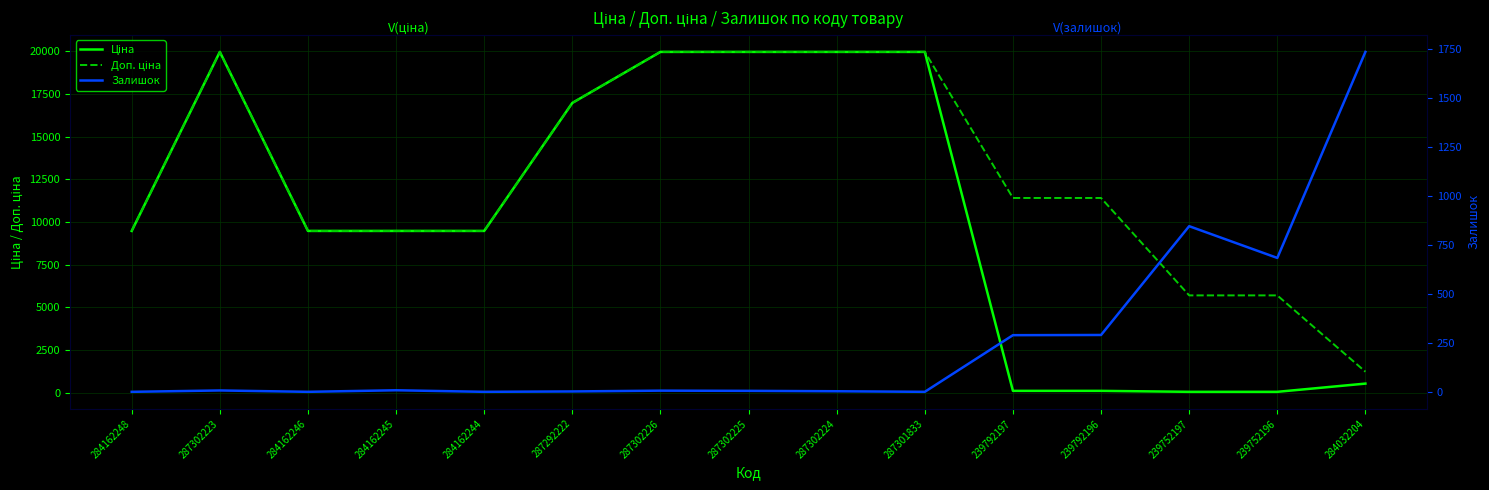

True or false: Ціна and Доп. ціна intersect in this chart.

False